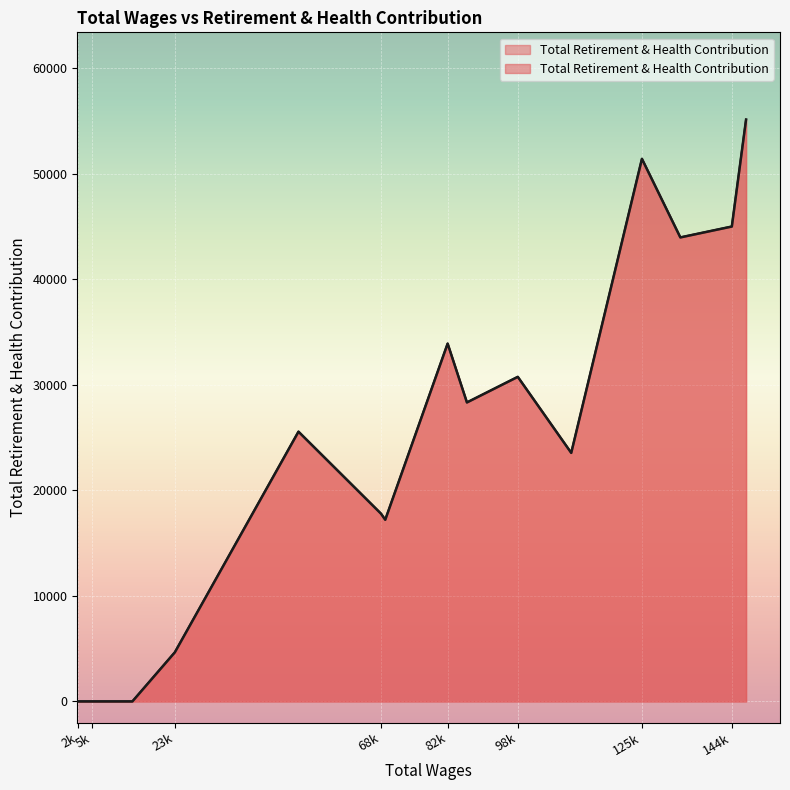

True or false: the data shows 60731 at 144904.0.

False